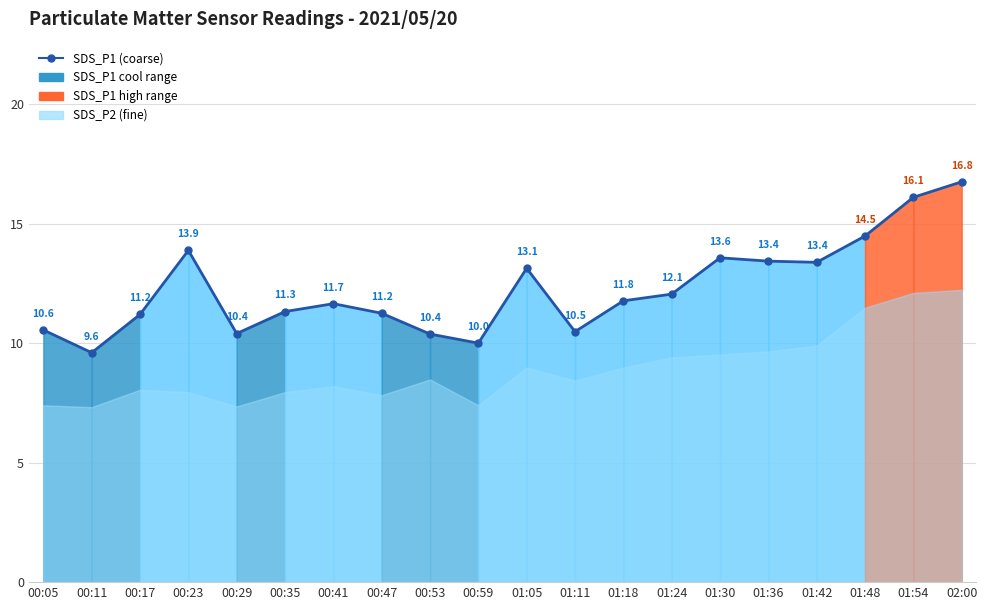

Where does the data first go above 11?

00:17